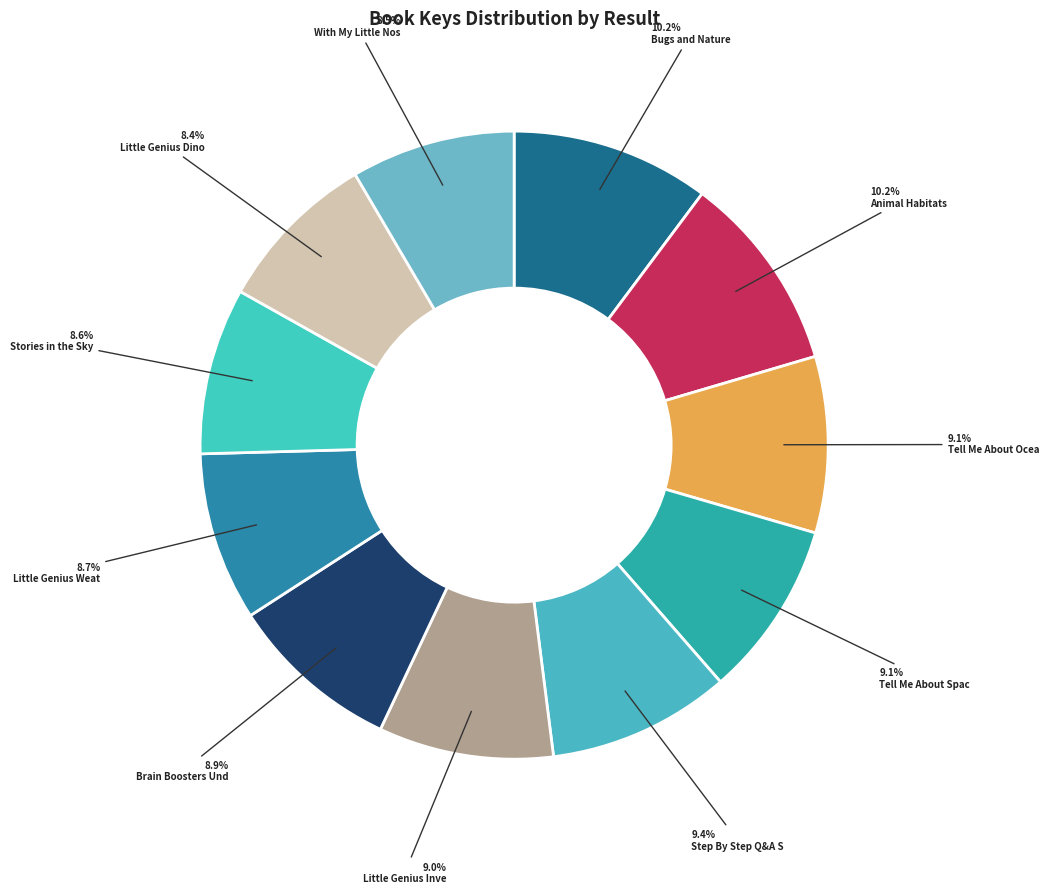

Which slice is the largest?

1 Bugs and Nature